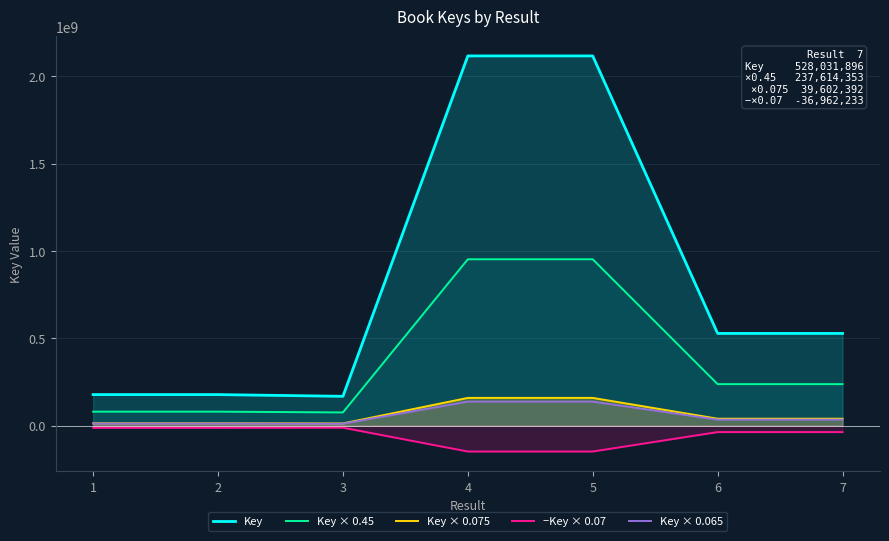

How many lines are shown in the chart?

5